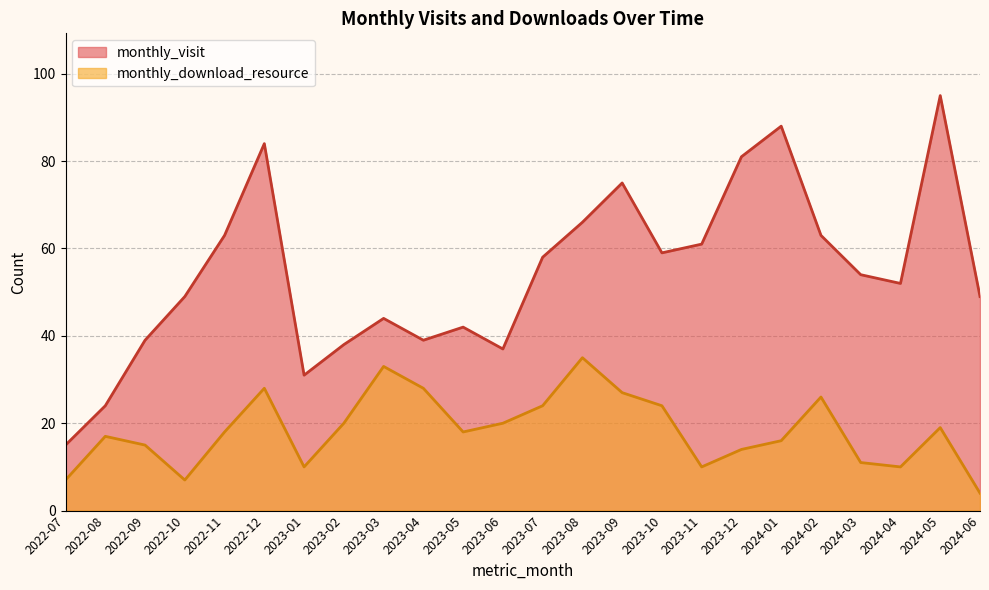

Which series changed the most between 2022-11 and 2023-05?

monthly_visit